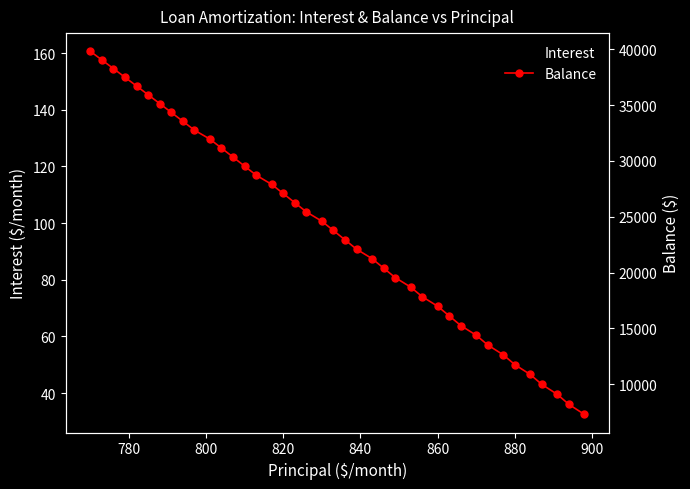

True or false: Balance and Interest intersect in this chart.

False